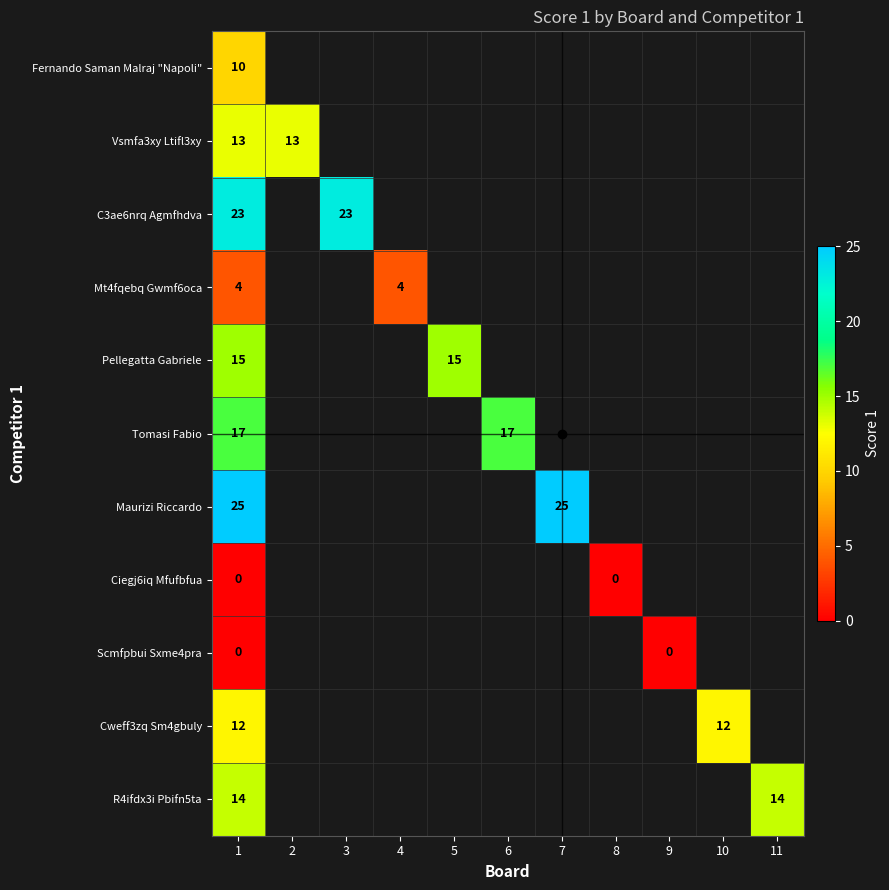

At how many categories does at least one series exceed 19?

3